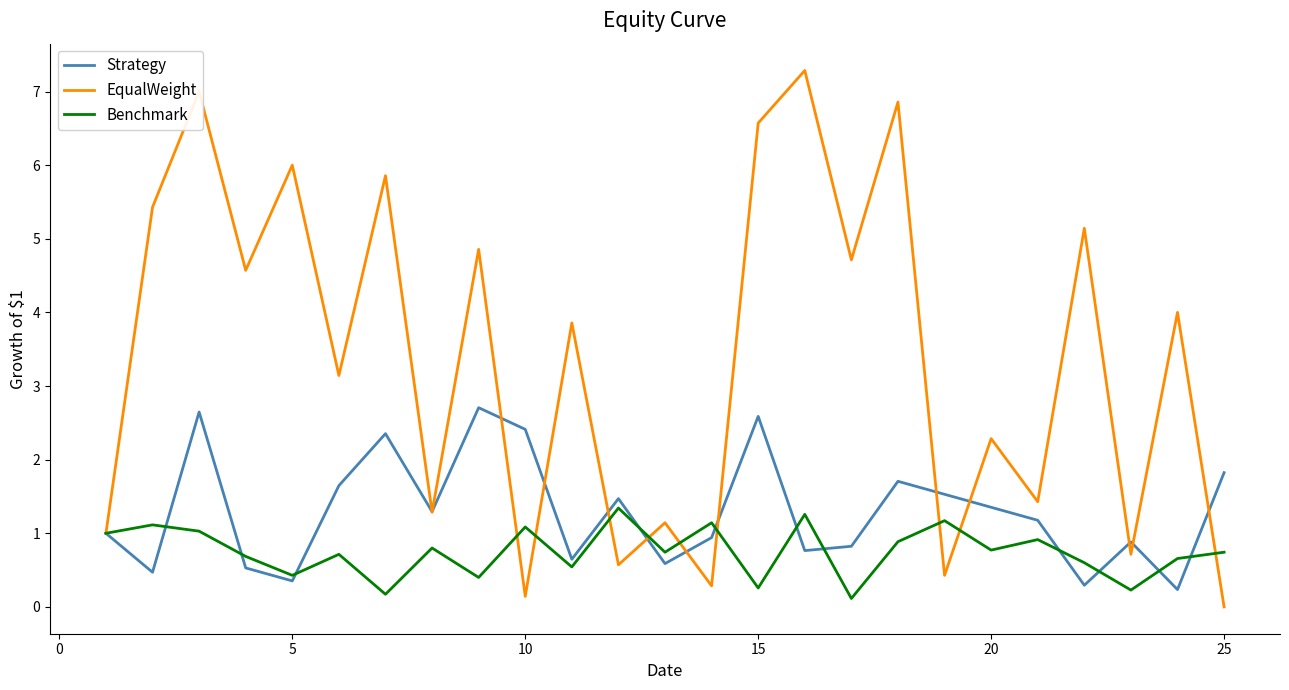

What is the maximum value shown in the chart?

7.3